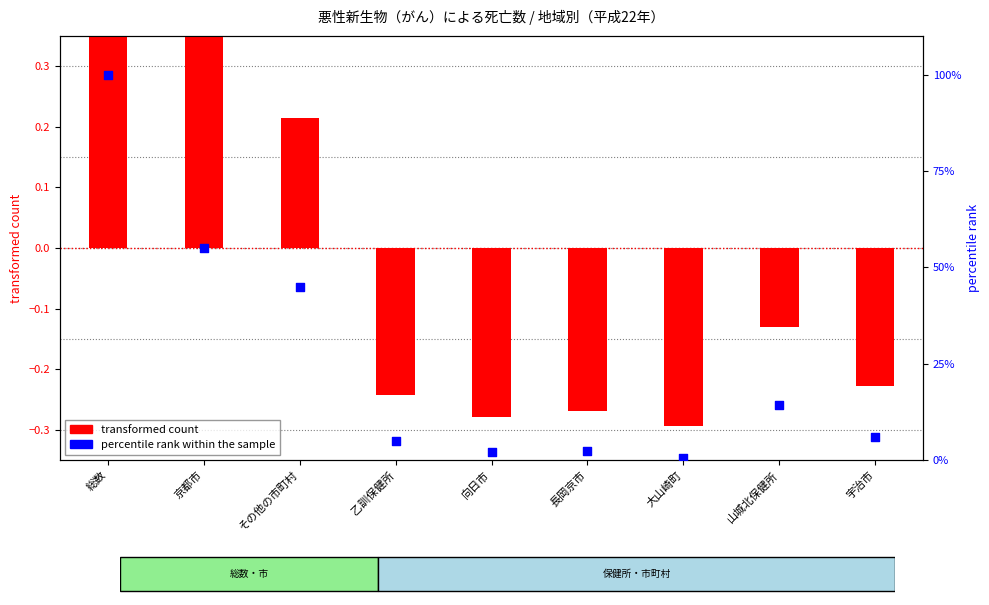

Which series reaches the maximum Y coordinate?

percentile rank within the sample